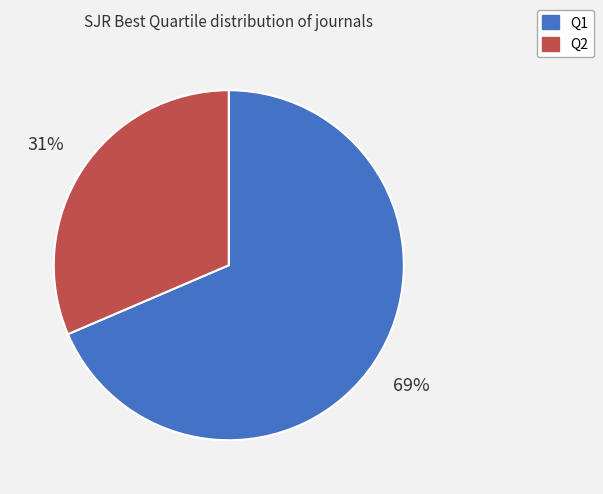

What is the smallest slice in the pie chart?

Q2